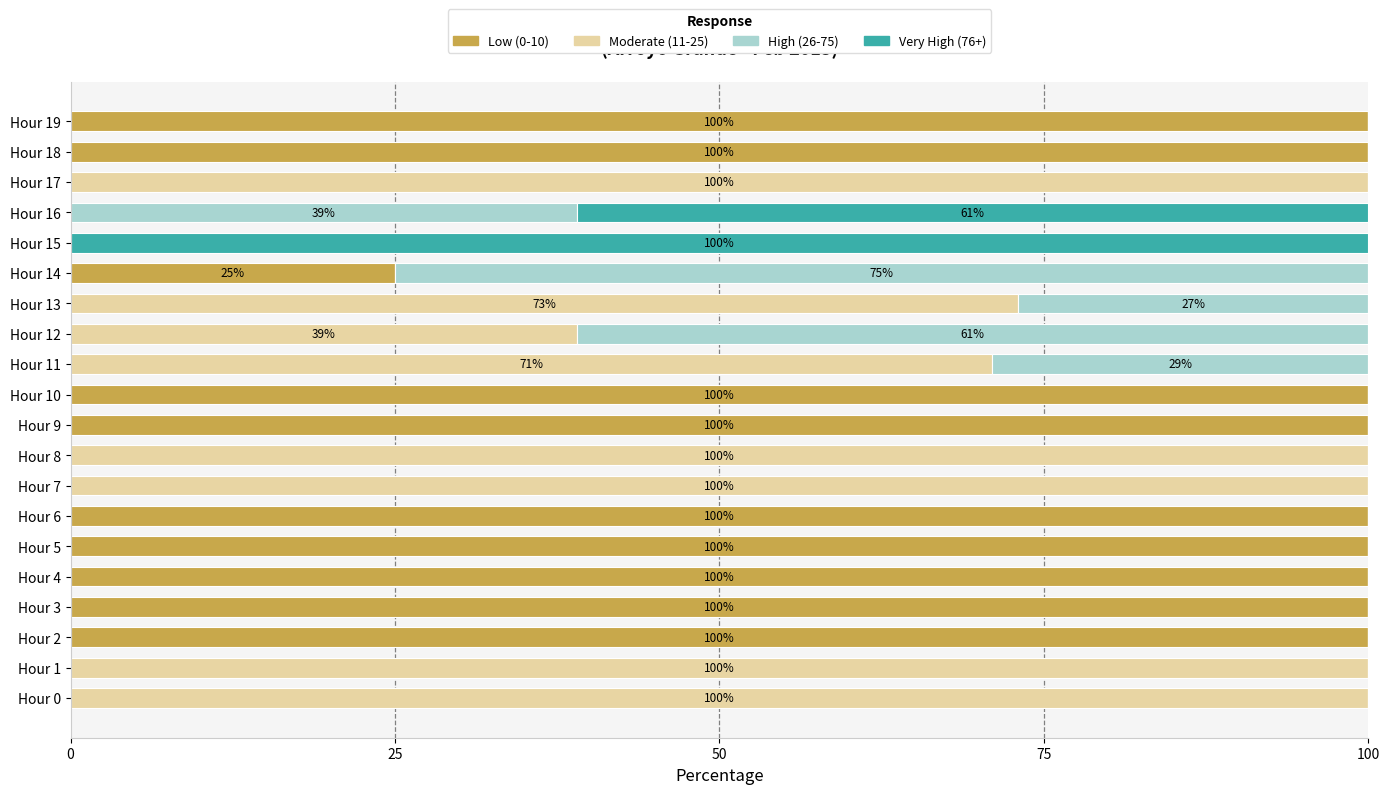

True or false: Low (0-10) has a value of 100 at Hour 19.

True